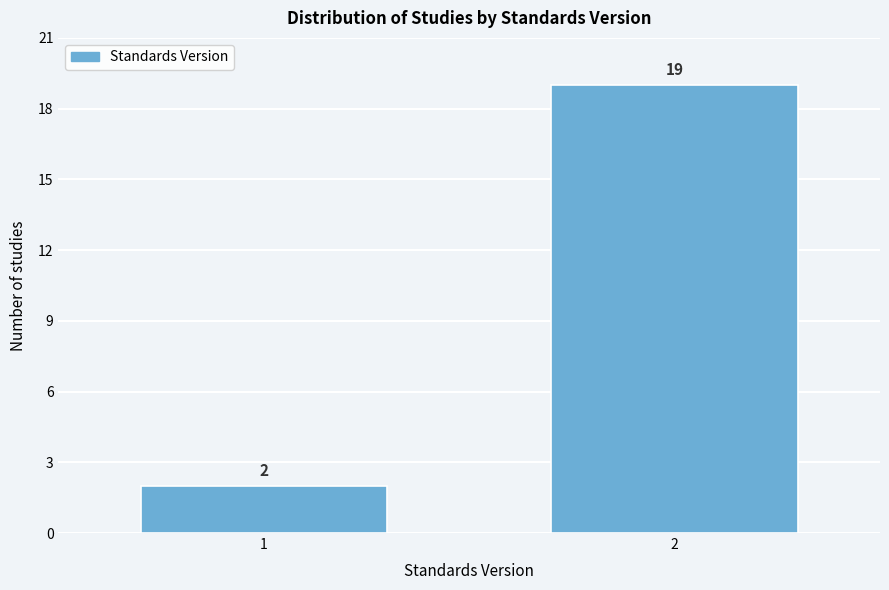

Reading left to right, list all the values displayed in this chart.

1=2	2=19